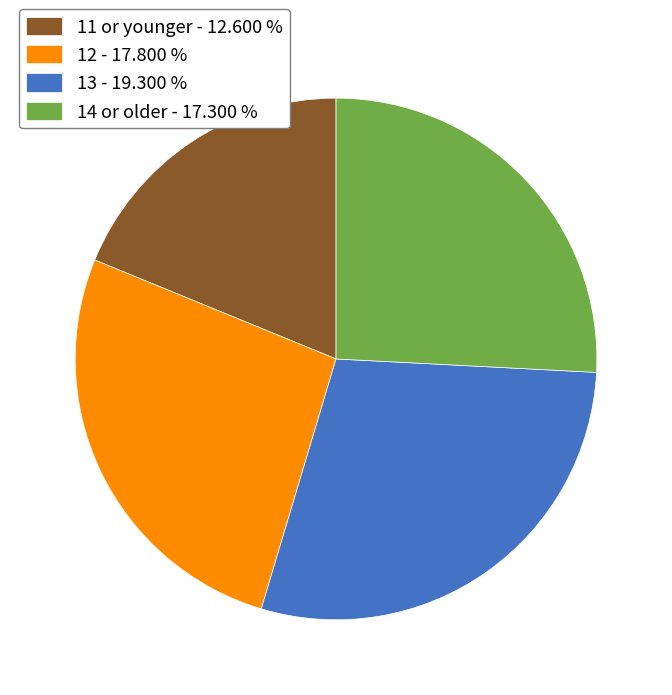

True or false: 13 accounts for 29% of the total.

True